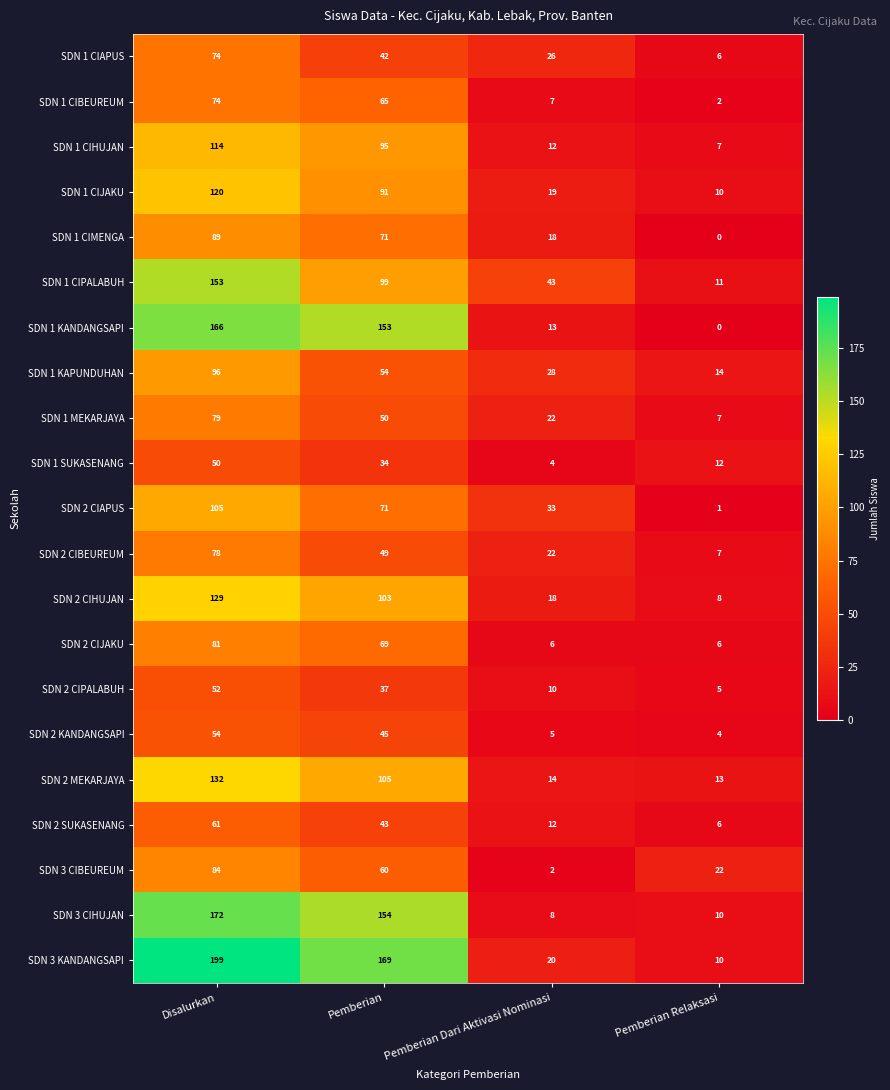

Rank the categories by SDN 1 SUKASENANG value from lowest to highest.

Pemberian Dari Aktivasi Nominasi, Pemberian Relaksasi, Pemberian, Disalurkan